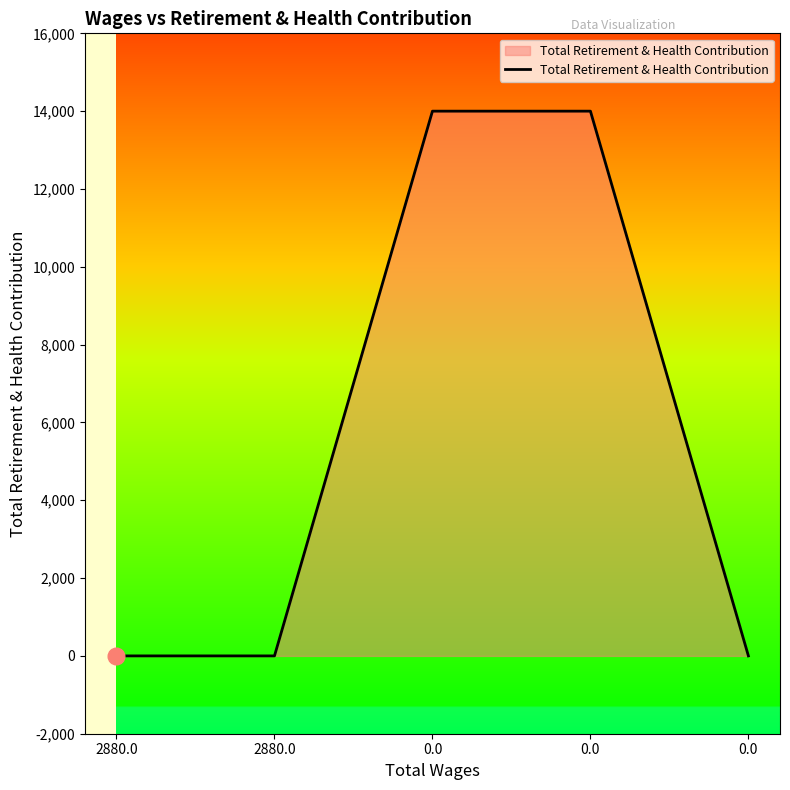

The chart shows a value of 4306 at 0.0. True or false?

False